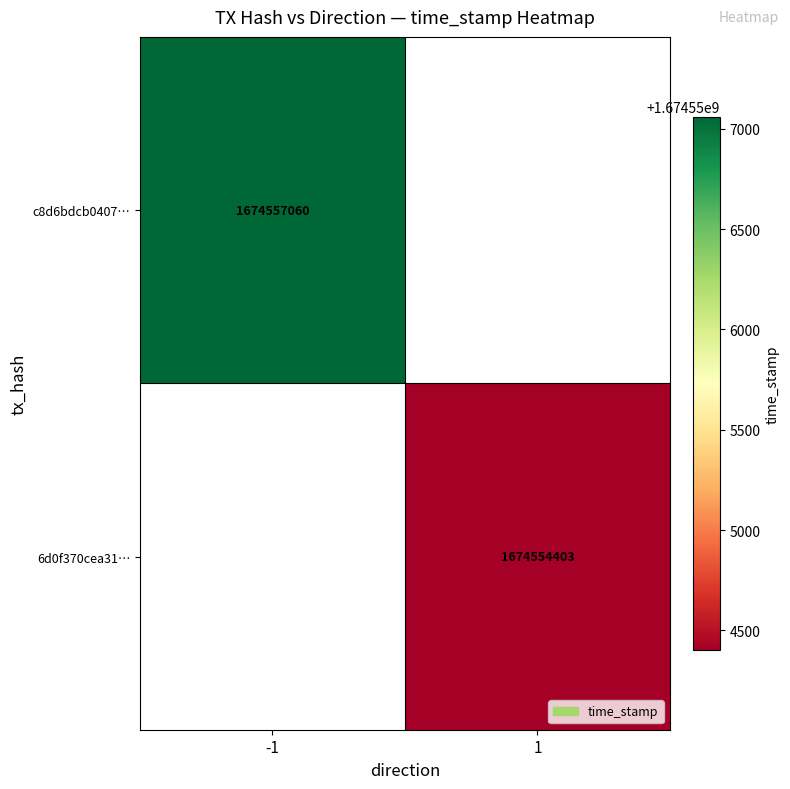

Count the number of categories in the chart.

2